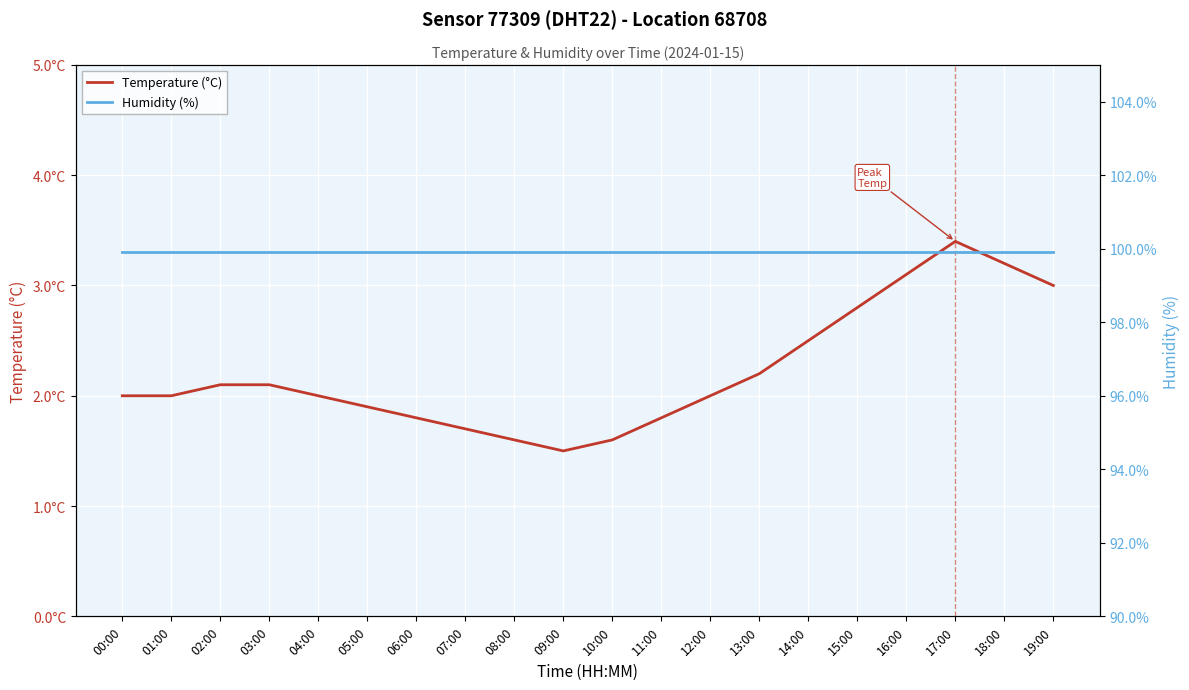

Reading left to right, what are all the values shown in this chart?

Temperature (°C): 2.0	2.0	2.1	2.1	2.0	1.9	1.8	1.7	1.6	1.5	1.6	1.8	2.0	2.2	2.5	2.8	3.1	3.4	3.2	3.0
Humidity (%): 99.9	99.9	99.9	99.9	99.9	99.9	99.9	99.9	99.9	99.9	99.9	99.9	99.9	99.9	99.9	99.9	99.9	99.9	99.9	99.9